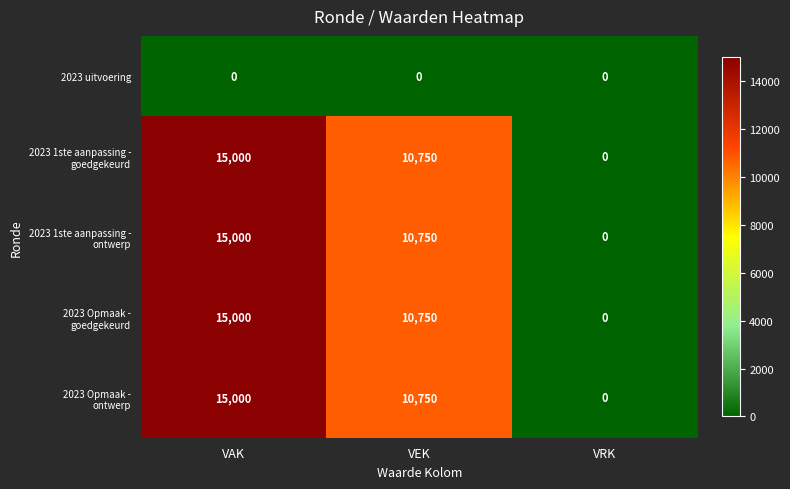

What is the total value across all series at VEK?

43000